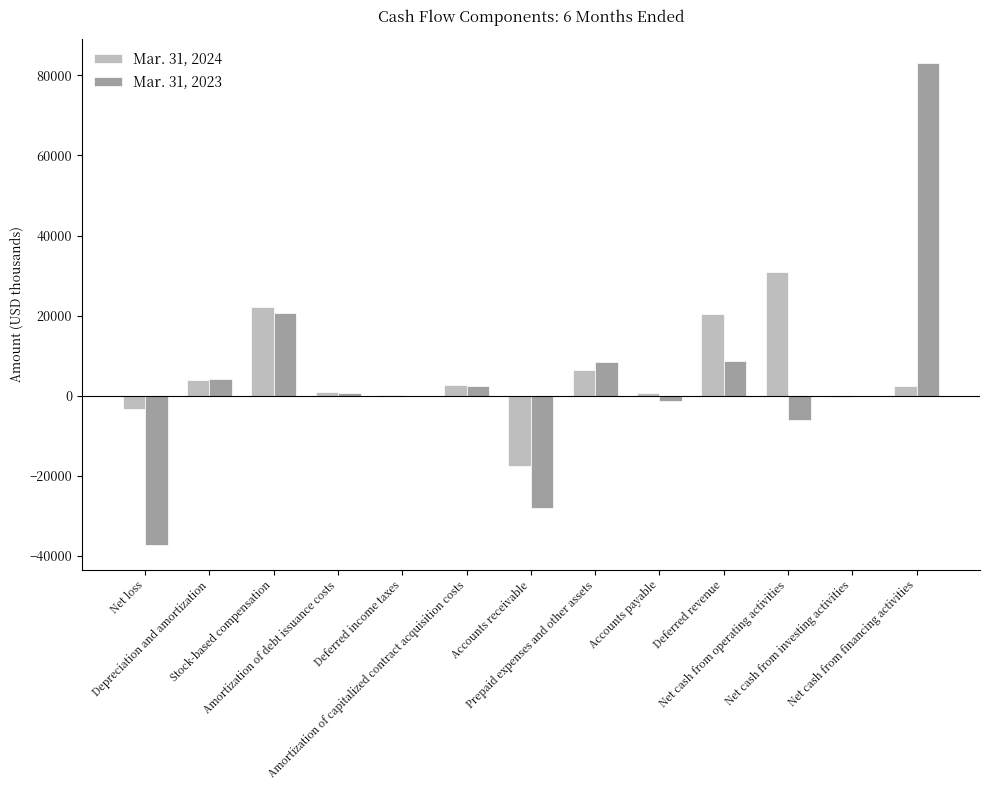

How many distinct data groups are displayed?

2